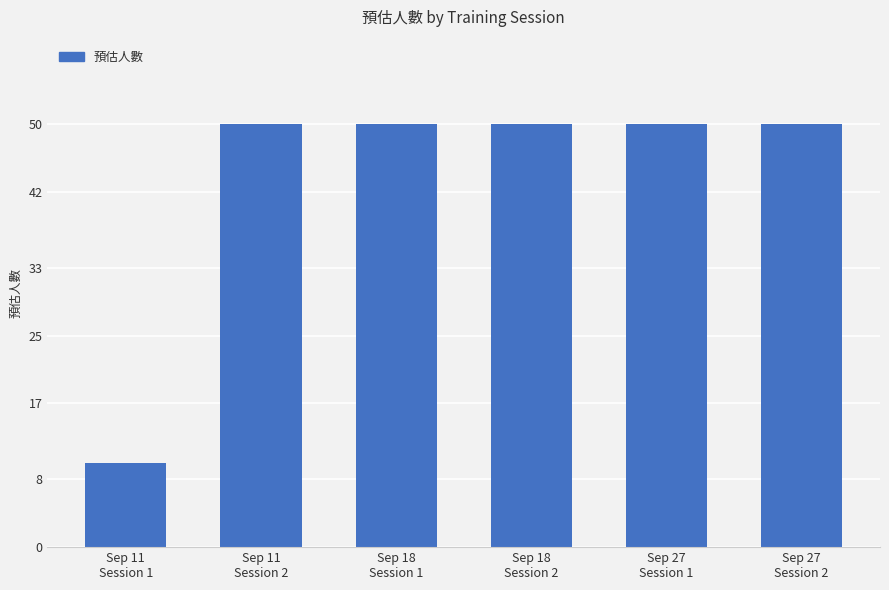

What is the label of the 2nd bar from the left?

Sep 11
Session 2